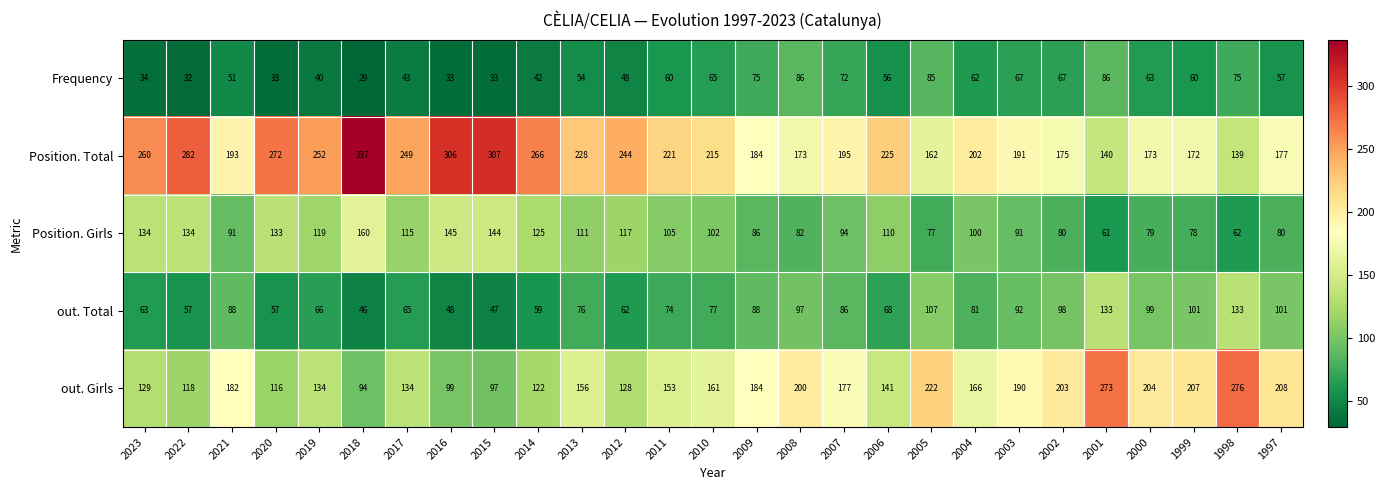

Which series has the largest total across all categories?

Position. Total